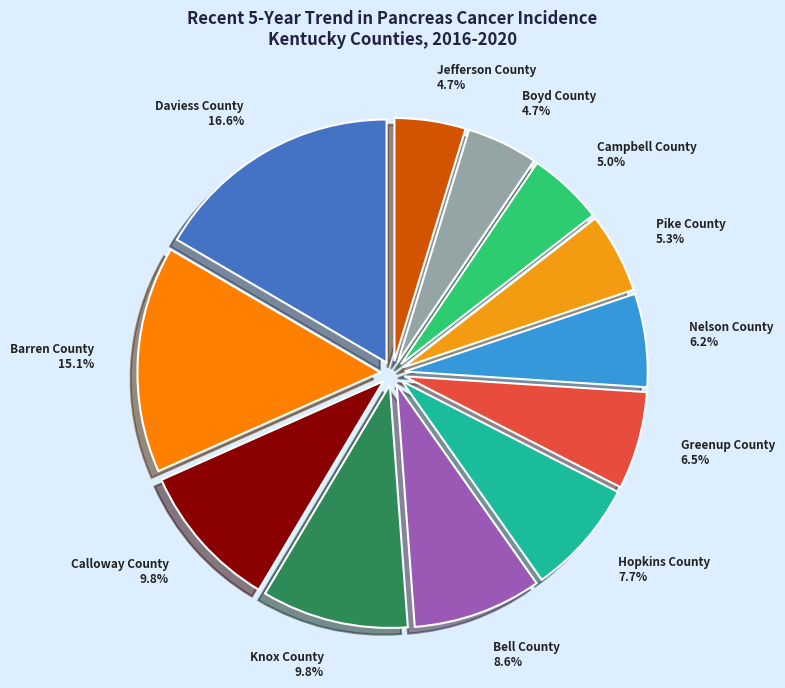

Combined, what portion of the pie is Barren County and Nelson County?

21.3%